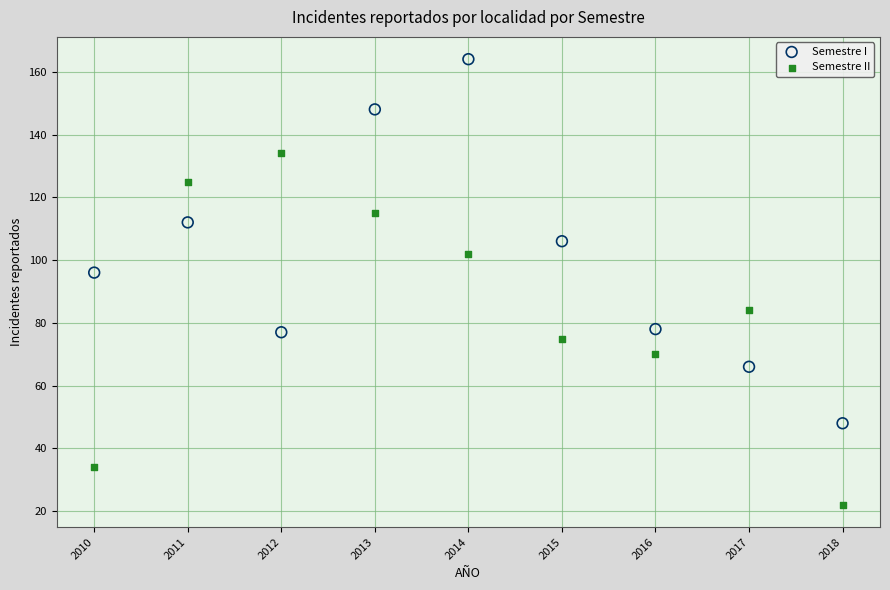

What are all the series names shown in the legend?

Semestre I, Semestre II